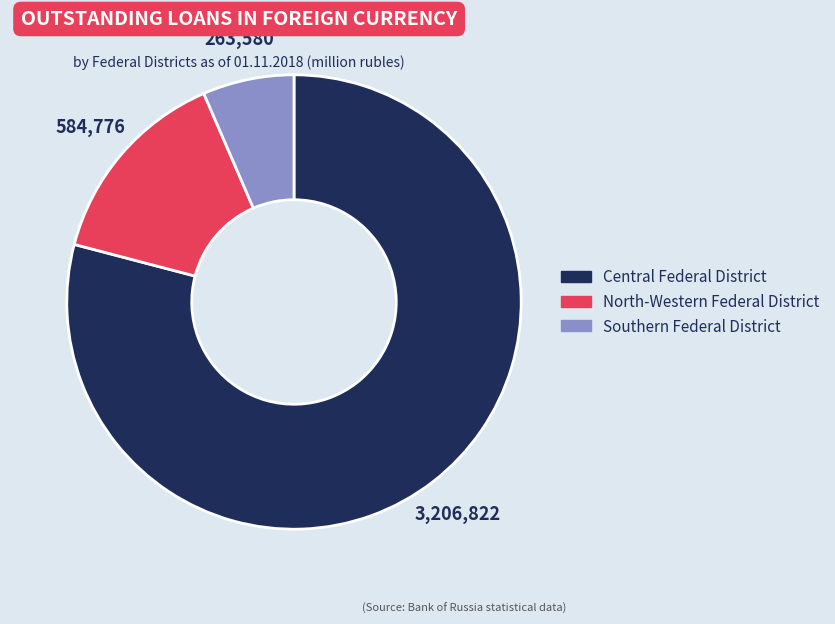

Is there any slice that represents more than half of the pie?

Yes